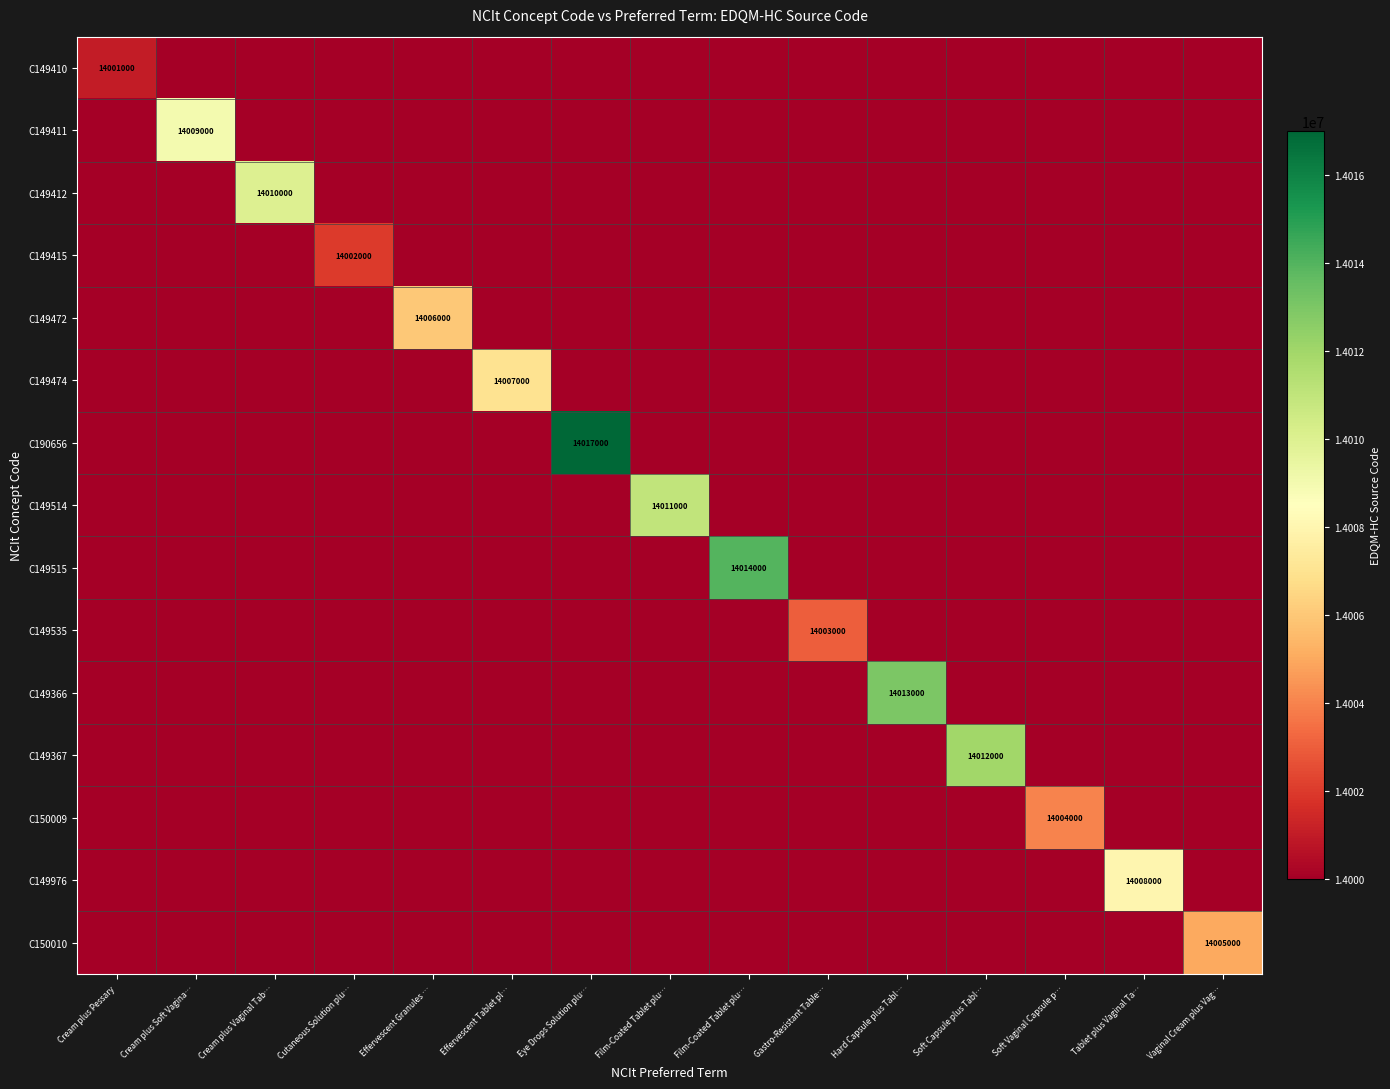

How many data points does each series have?

15